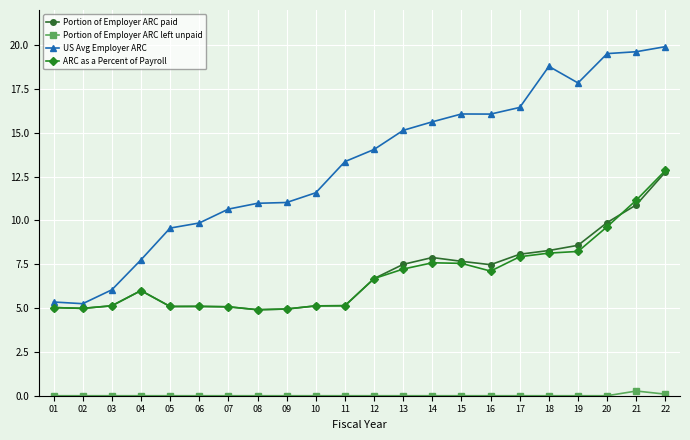

Which series has the largest total across all categories?

US Avg Employer ARC